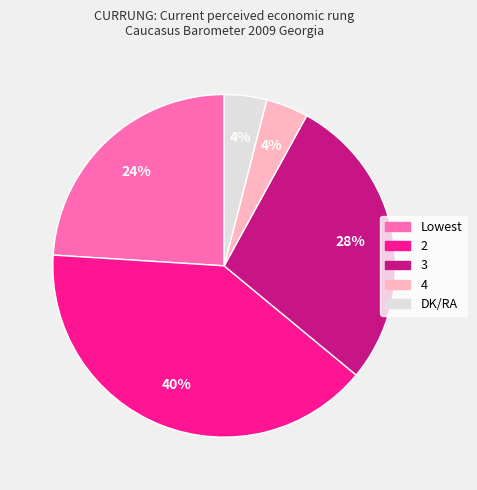

Is there any slice that represents more than half of the pie?

No